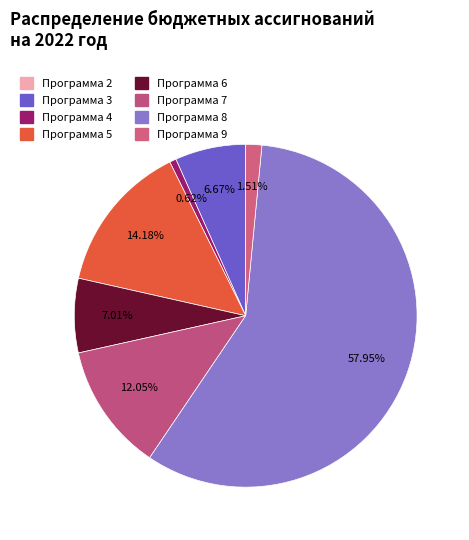

To the nearest percent, what portion does Программа 8 represent?

58%